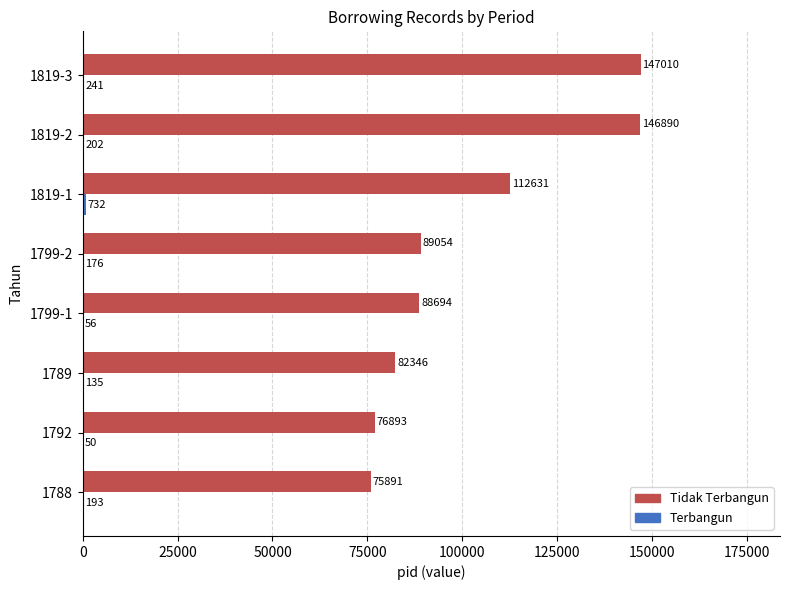

What is the greatest value displayed?

147010